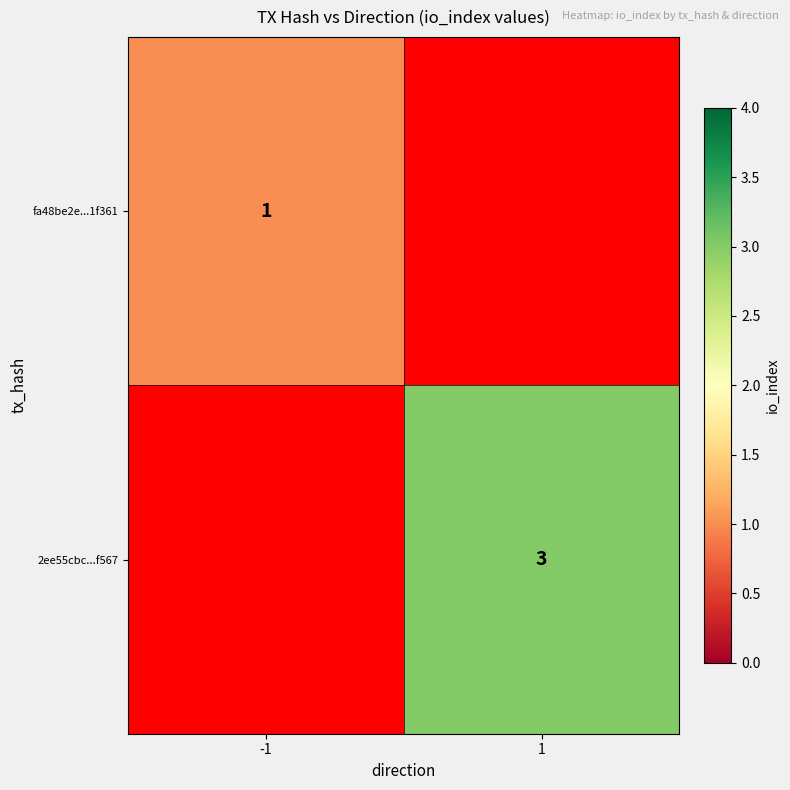

Is it true that 2ee55cbc...f567 equals 5 at 1?

False